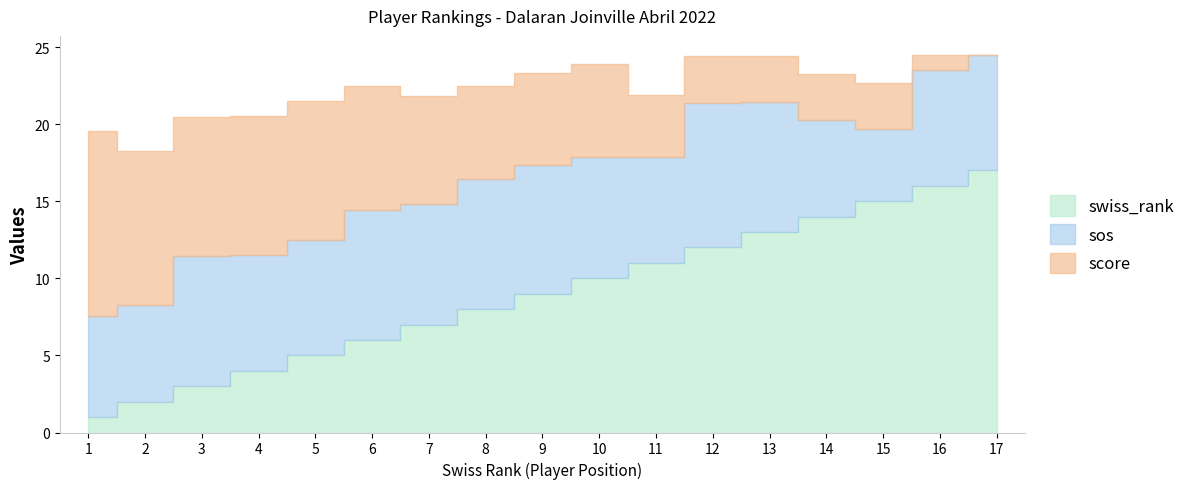

How many lines are shown in the chart?

3